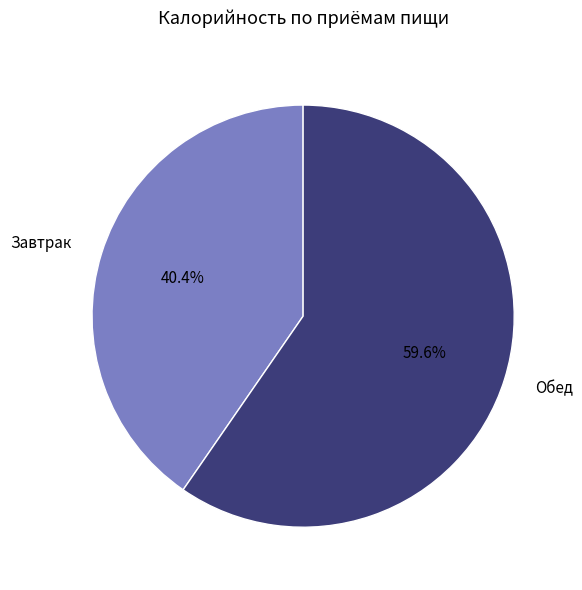

To the nearest percent, what is the difference between the largest and smallest slice percentages?

19%